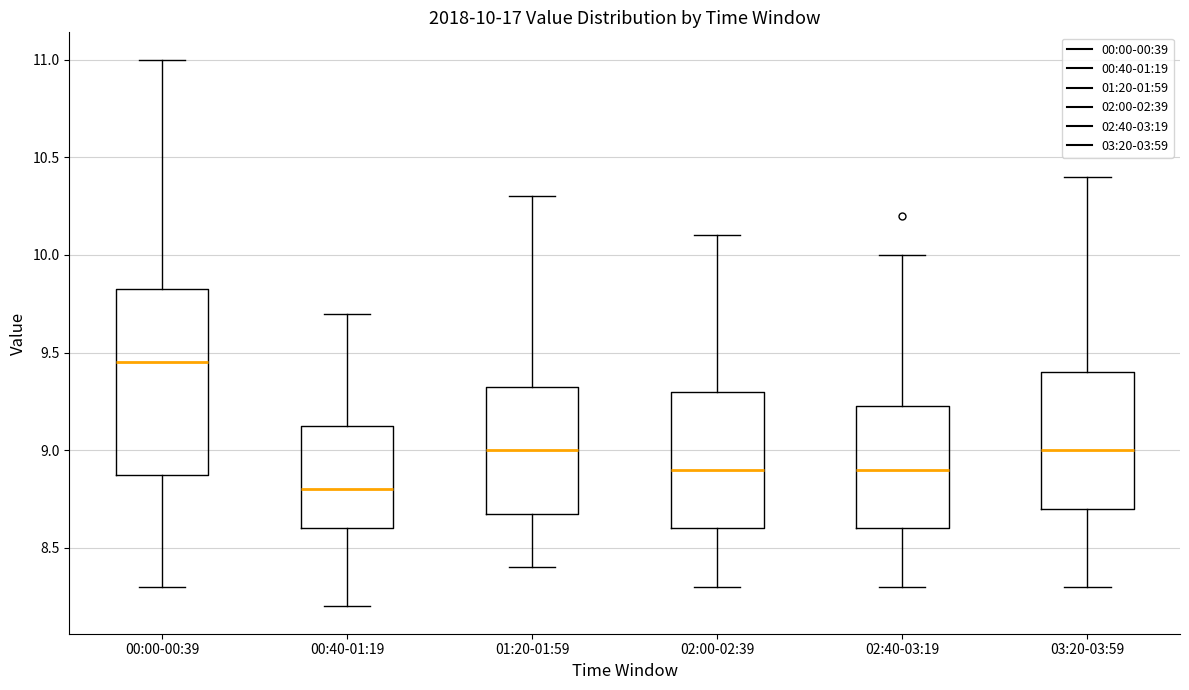

Which box has the lowest median line?

00:40-01:19